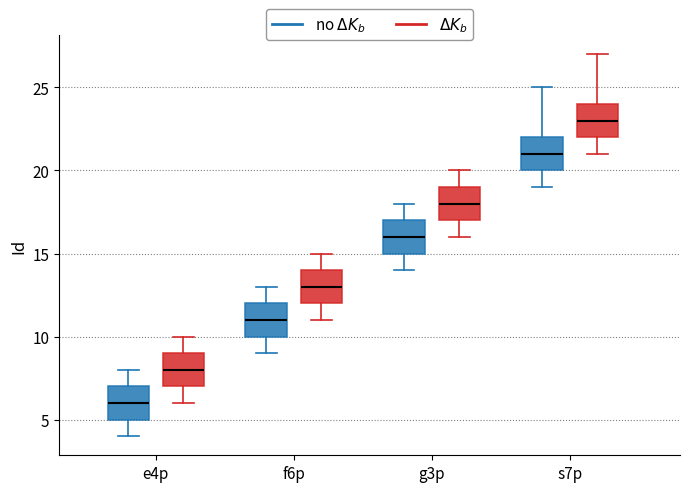

Reading left to right, transcribe this box plot: for each box, give where its median line is, the range the box spans, and where its two whiskers end, as read against the y-axis. The values are not printed on the chart, so give them approximately, as read against the axis.

e4p (no $\Delta K_b$): median 6, box 5 to 7, whiskers 4 to 8
e4p ($\Delta K_b$): median 8, box 7 to 9, whiskers 6 to 10
f6p (no $\Delta K_b$): median 11, box 10 to 12, whiskers 9 to 13
f6p ($\Delta K_b$): median 13, box 12 to 14, whiskers 11 to 15
g3p (no $\Delta K_b$): median 16, box 15 to 17, whiskers 14 to 18
g3p ($\Delta K_b$): median 18, box 17 to 19, whiskers 16 to 20
s7p (no $\Delta K_b$): median 21, box 20 to 22, whiskers 19 to 25
s7p ($\Delta K_b$): median 23, box 22 to 24, whiskers 21 to 27